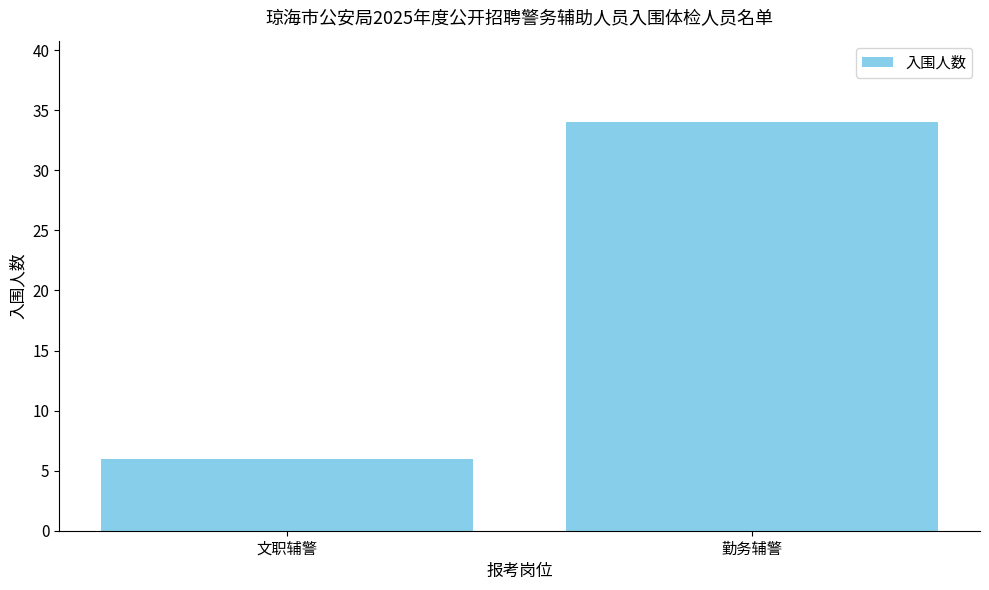

What value does the data have at 勤务辅警?

34